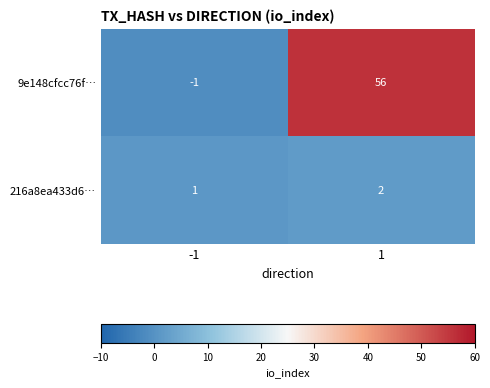

What is the sum of the 216a8ea433d6… values at -1 and 1?

3